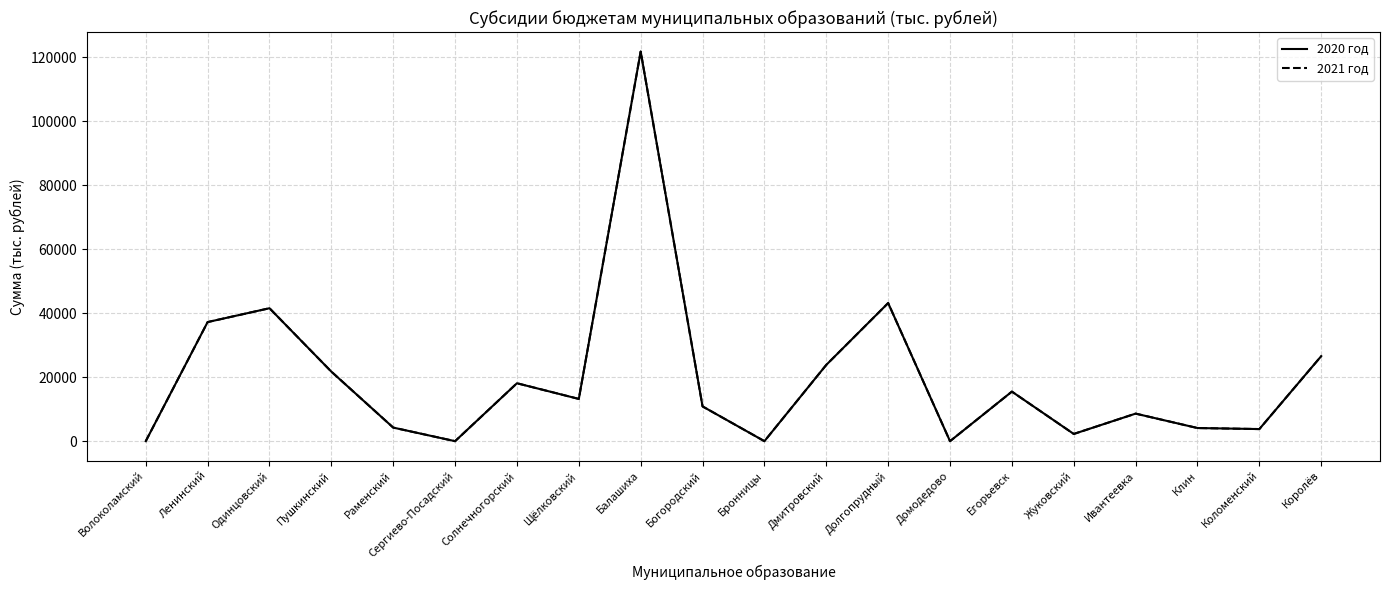

Does the chart display data point markers on the line(s)?

No